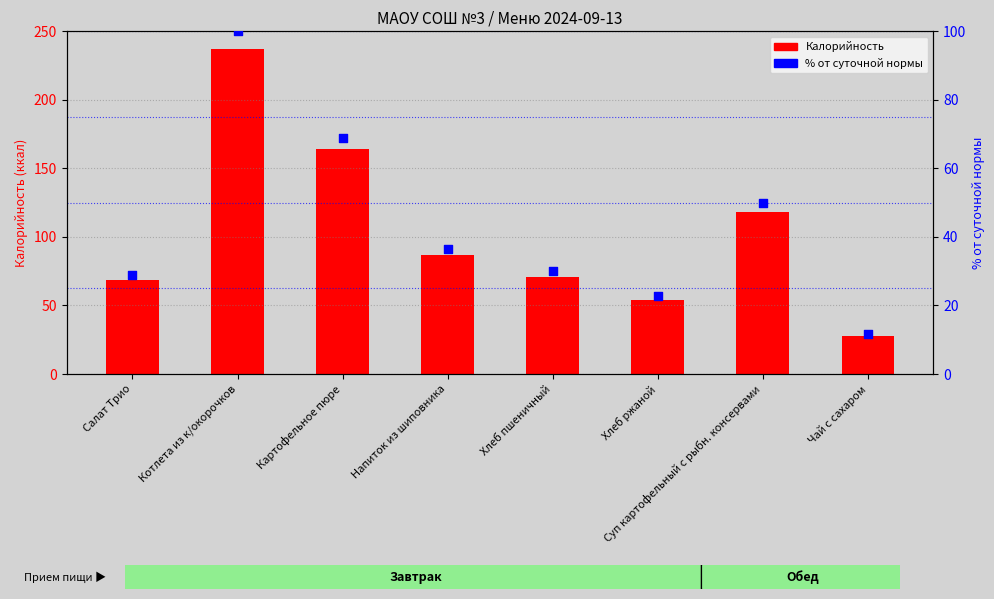

Which series contains the lowest Y value?

% от суточной нормы